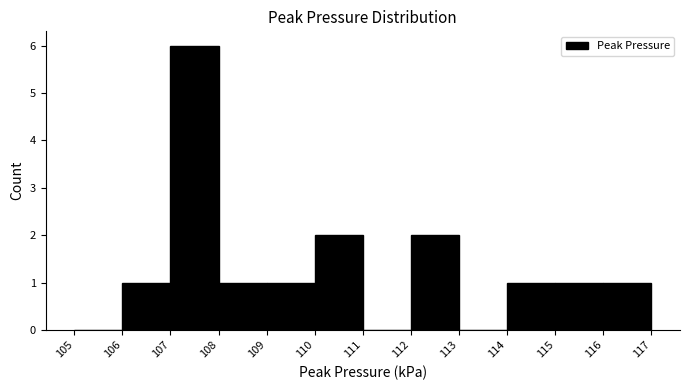

How tall is the bar that spans 110 to 111 on the x-axis? The values are not printed on the chart, so give them approximately, as read against the axis.

2